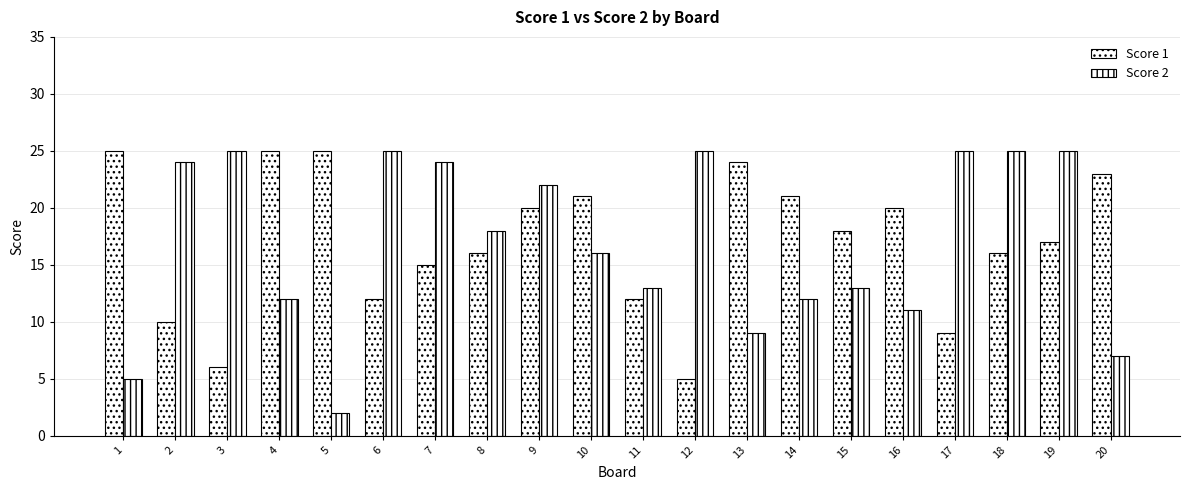

Are the bars grouped side by side (vs. stacked)?

Yes